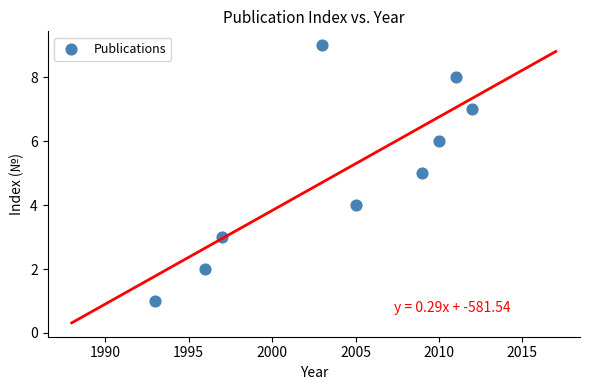

What is the range of X values (max minus min)?

19